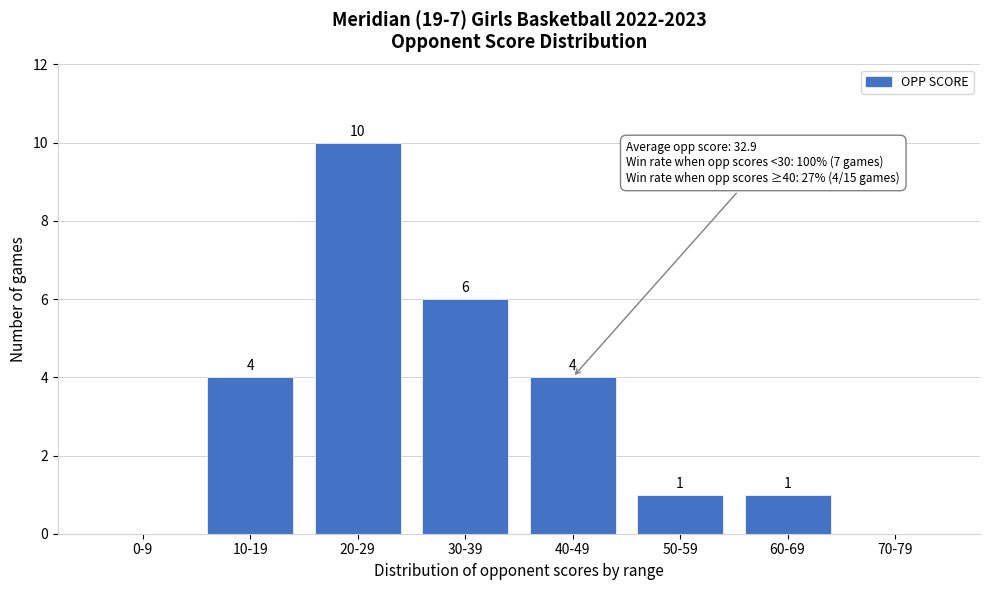

Reading left to right, what are all the values shown in this chart?

0-9=0	10-19=4	20-29=10	30-39=6	40-49=4	50-59=1	60-69=1	70-79=0